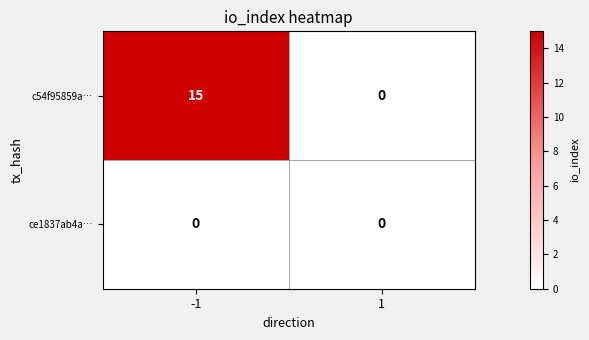

Reading right to left, extract all data points from this chart.

c54f95859a…: 0	15
ce1837ab4a…: 0	0